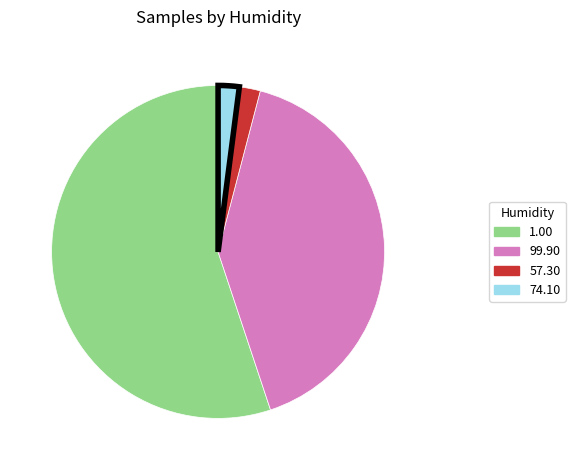

How many slices are in this pie chart?

4